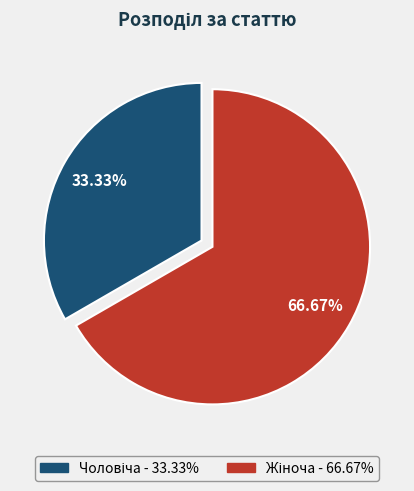

Does any single category account for the majority?

Yes